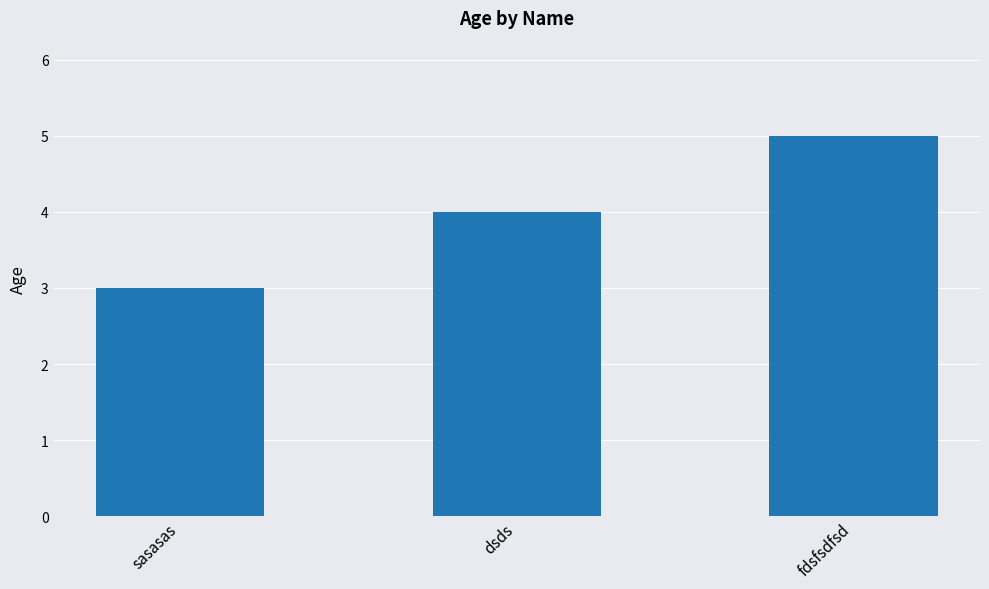

What is the change in value from sasasas to fdsfsdfsd?

+2